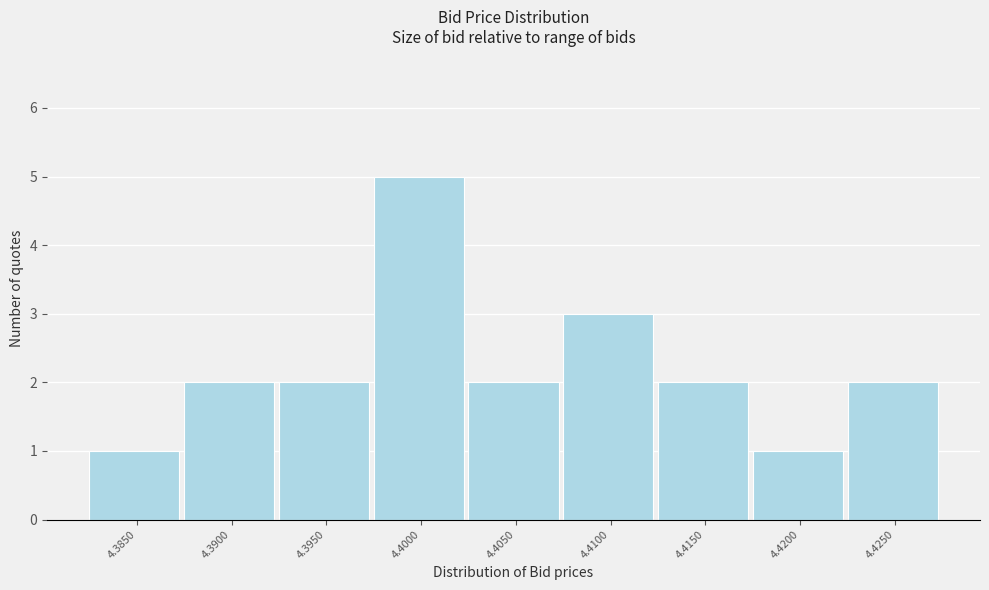

Reading left to right, extract all data points from this chart.

4.3850=1	4.3900=2	4.3950=2	4.4000=5	4.4050=2	4.4100=3	4.4150=2	4.4200=1	4.4250=2